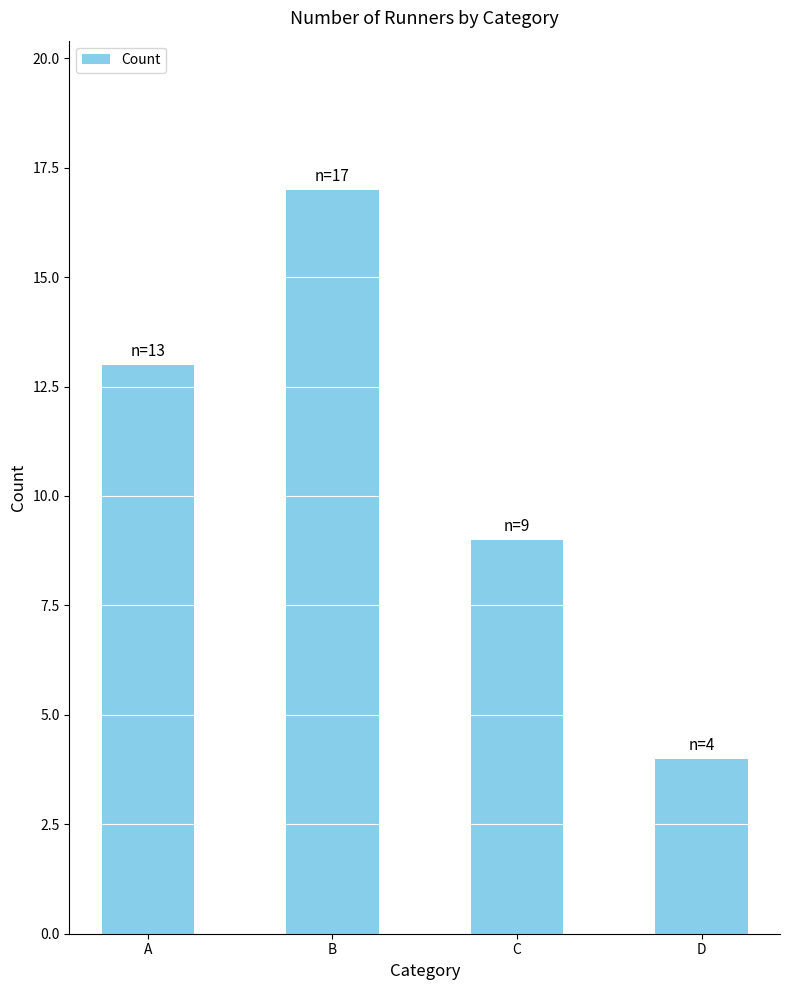

Which category has the lowest value across all series?

D